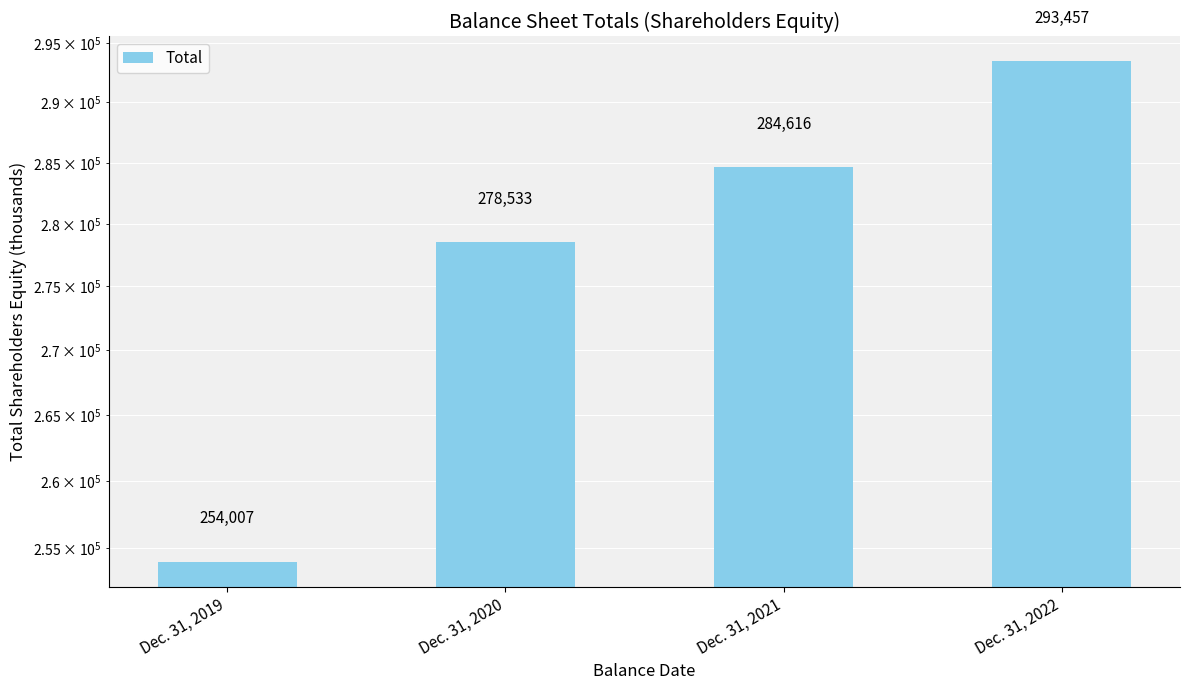

Rank the categories by value from lowest to highest.

Dec. 31, 2019, Dec. 31, 2020, Dec. 31, 2021, Dec. 31, 2022